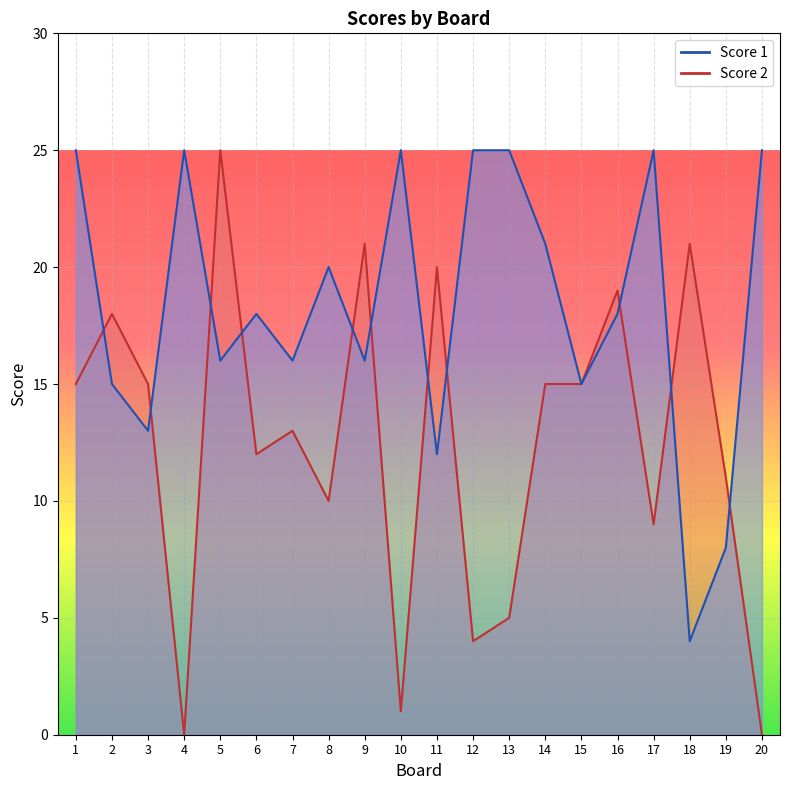

True or false: Score 1 has more than 2 points higher than both neighbors.

True